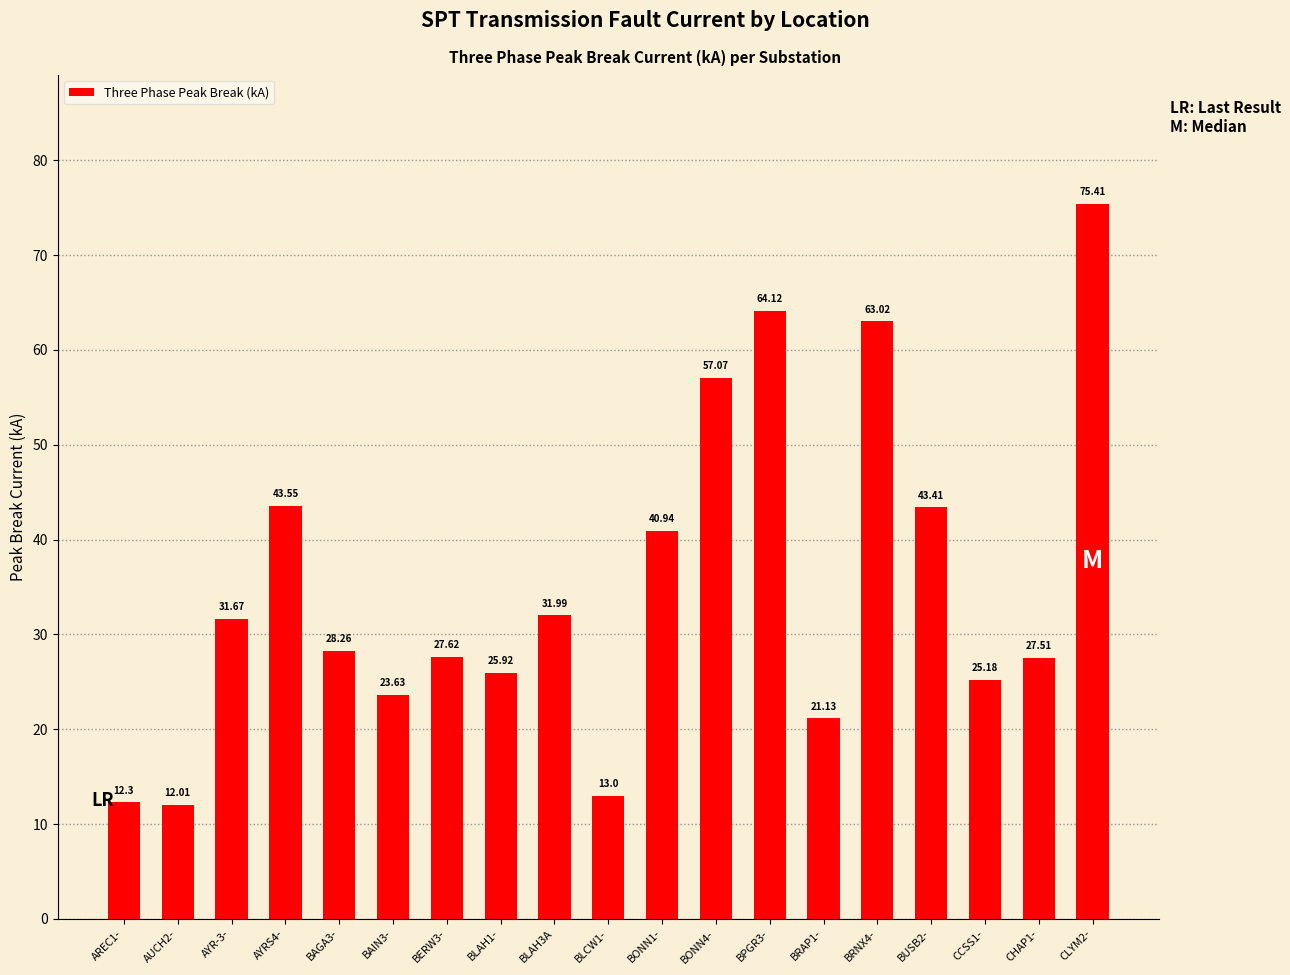

Between AUCH2- and BONN4-, which is larger?

BONN4-